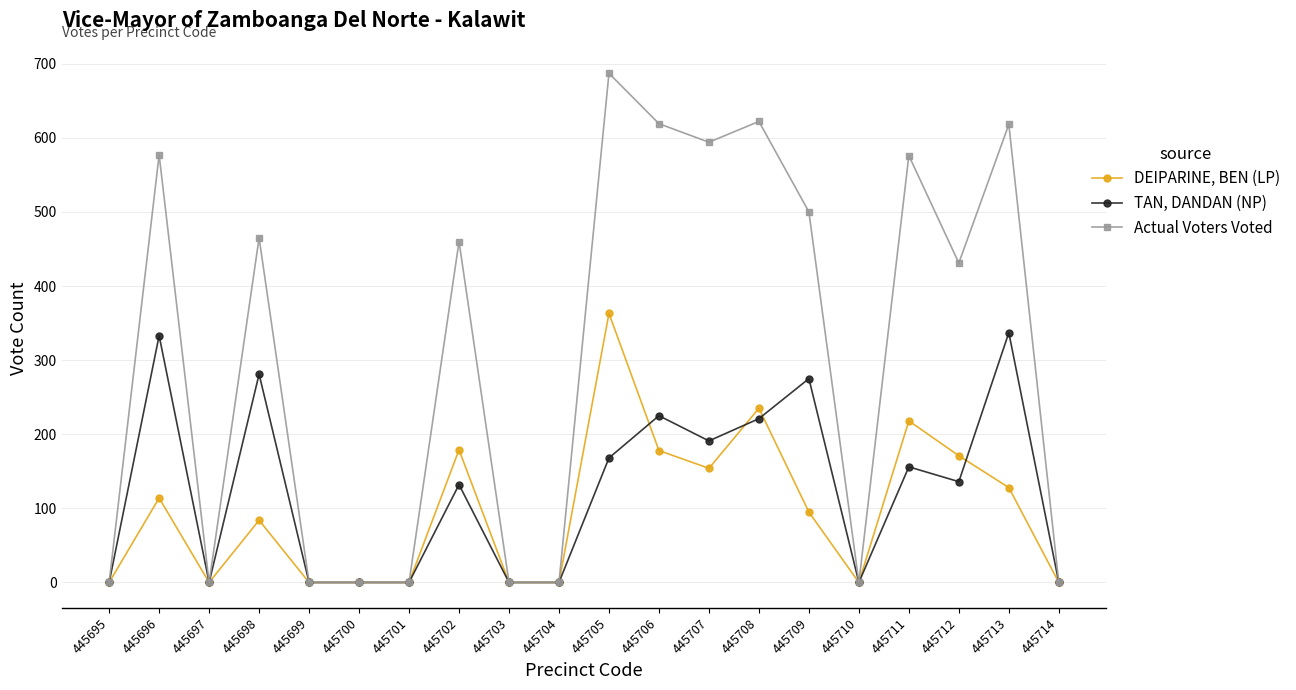

Which series has the widest spread of values?

Actual Voters Voted